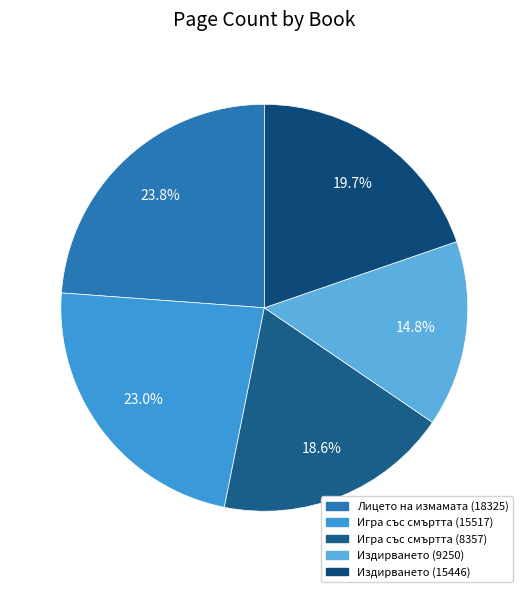

Which has a higher value, Издирването (15446) or Издирването (9250)?

Издирването (15446)